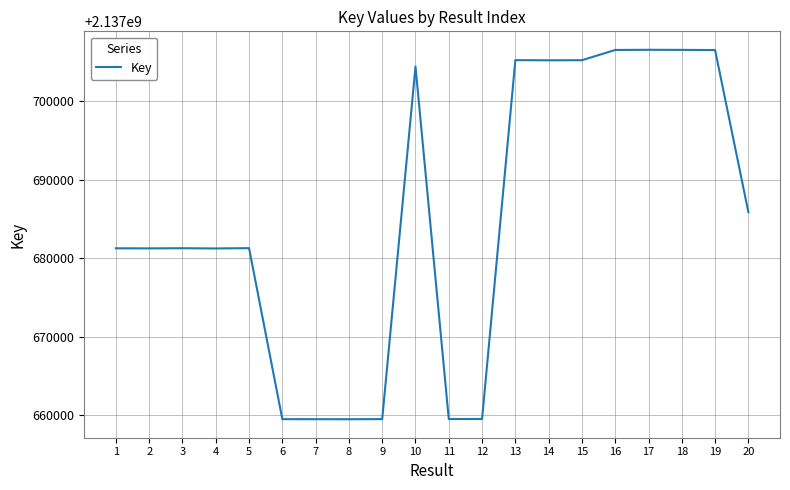

The value at 9 is 2137659494. True or false?

True